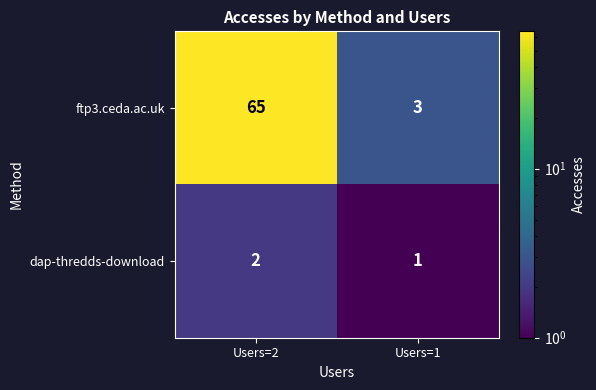

List the series in order of their overall mean, lowest first.

dap-thredds-download, ftp3.ceda.ac.uk